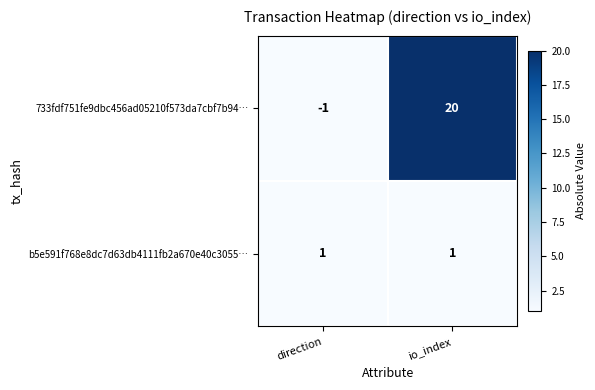

Which category has the lowest value in the 733fdf751fe9dbc456ad05210f573da7cbf7b94… series?

direction